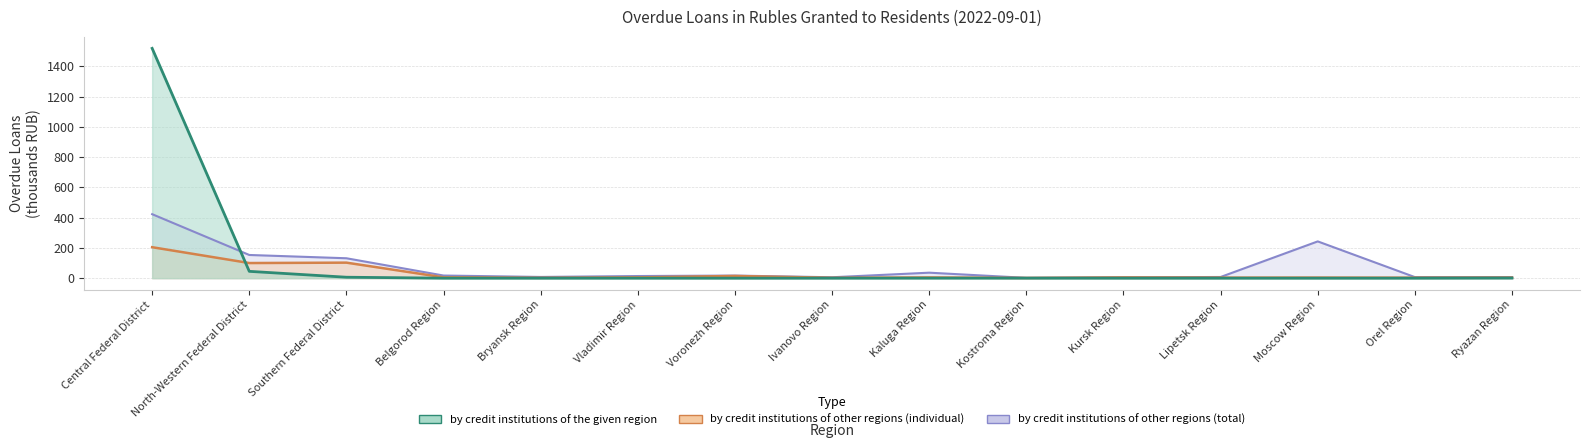

In by credit institutions of other regions (individual), how many points are higher than both neighbors (excluding endpoints)?

5